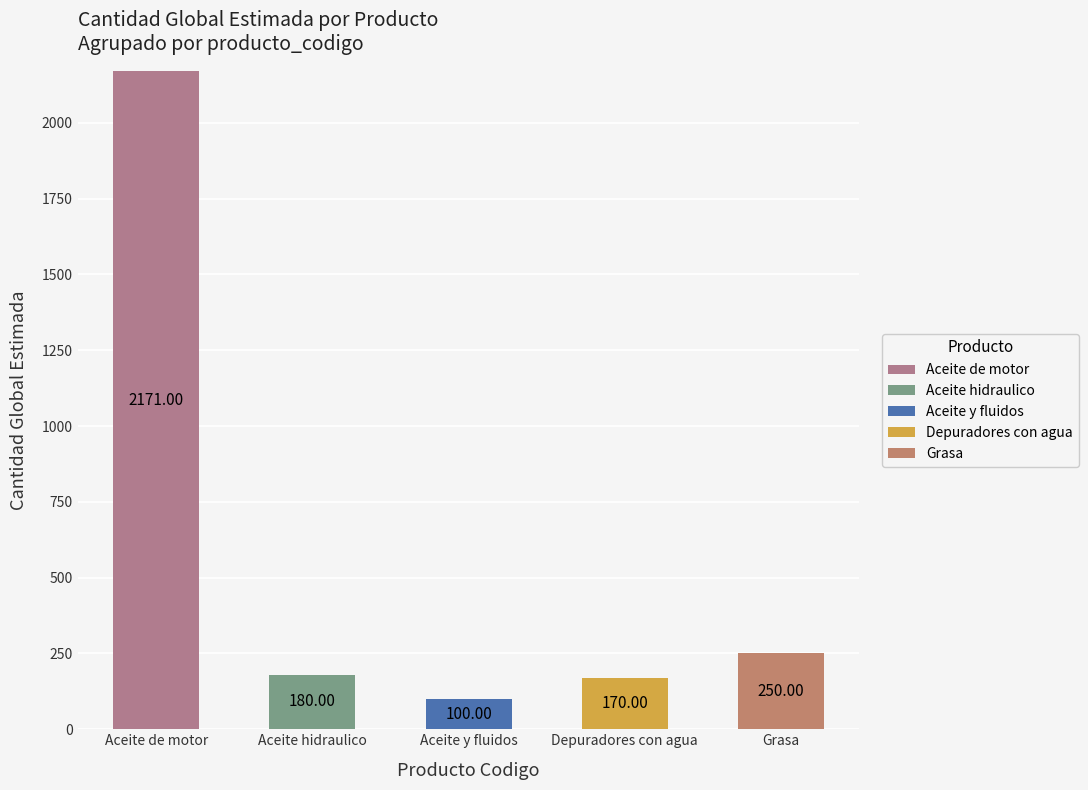

Which series has the widest spread of values?

Aceite de motor